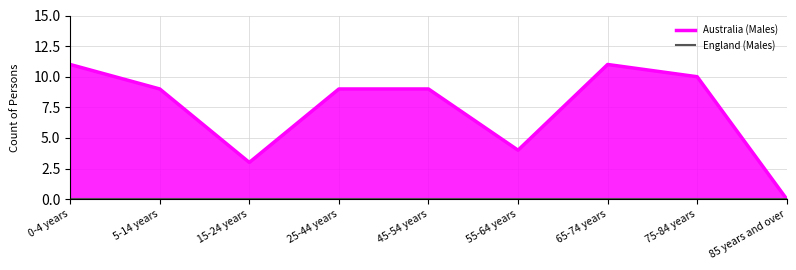

What is the difference between the second highest and minimum values?

11